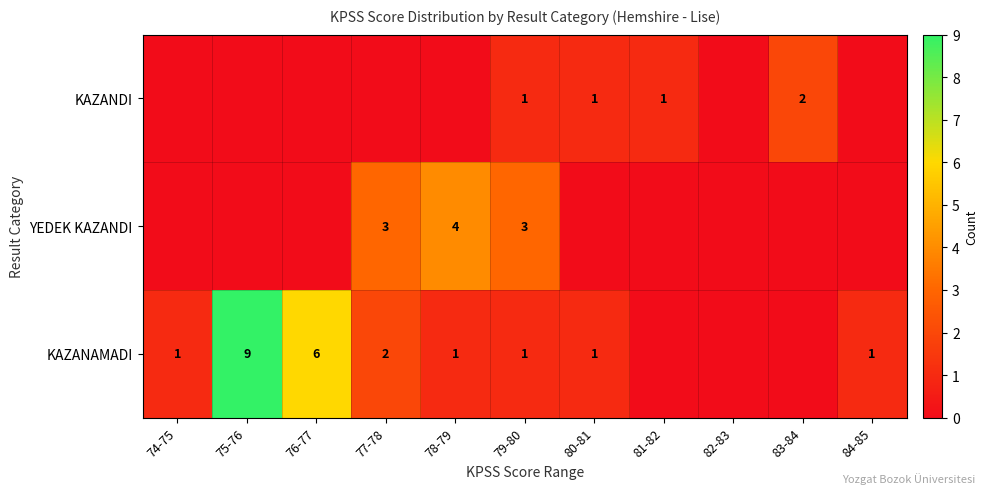

The YEDEK KAZANDI series shows 3 at 77-78. True or false?

True